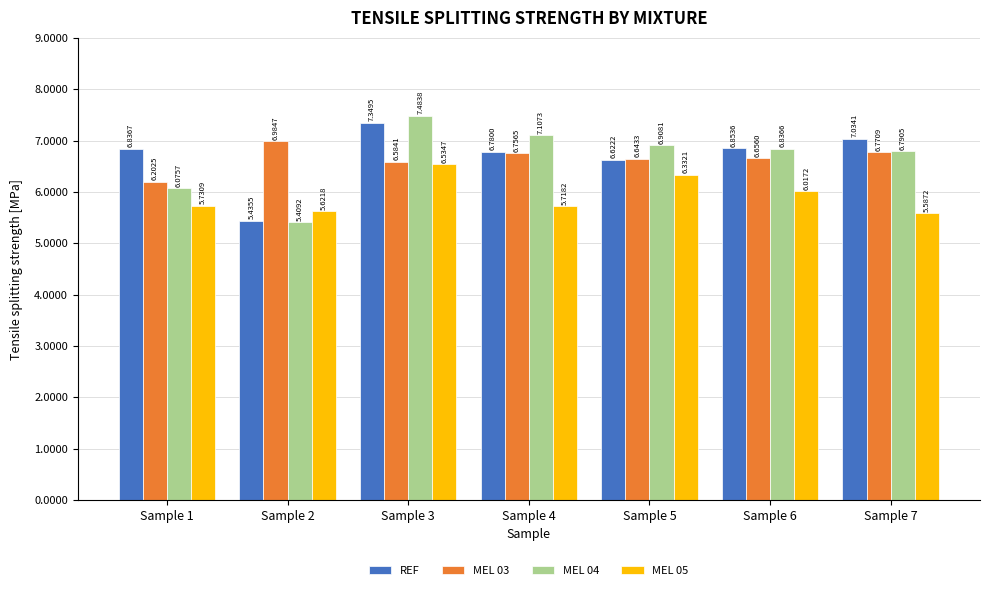

Which series has the widest spread of values?

MEL 04